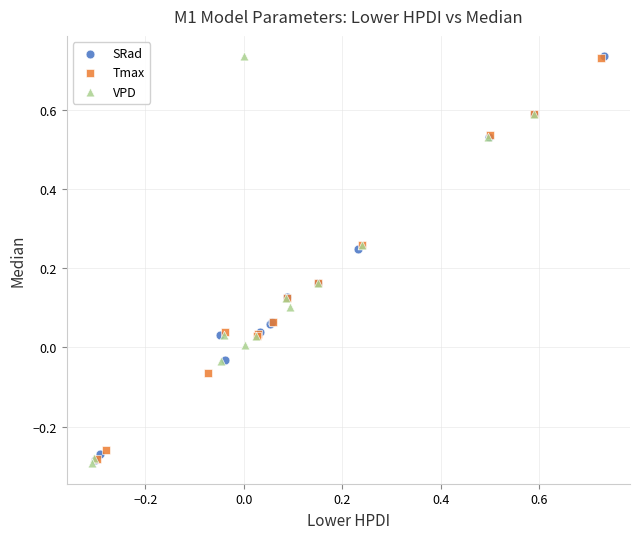

Which series has the widest spread of Y values?

VPD